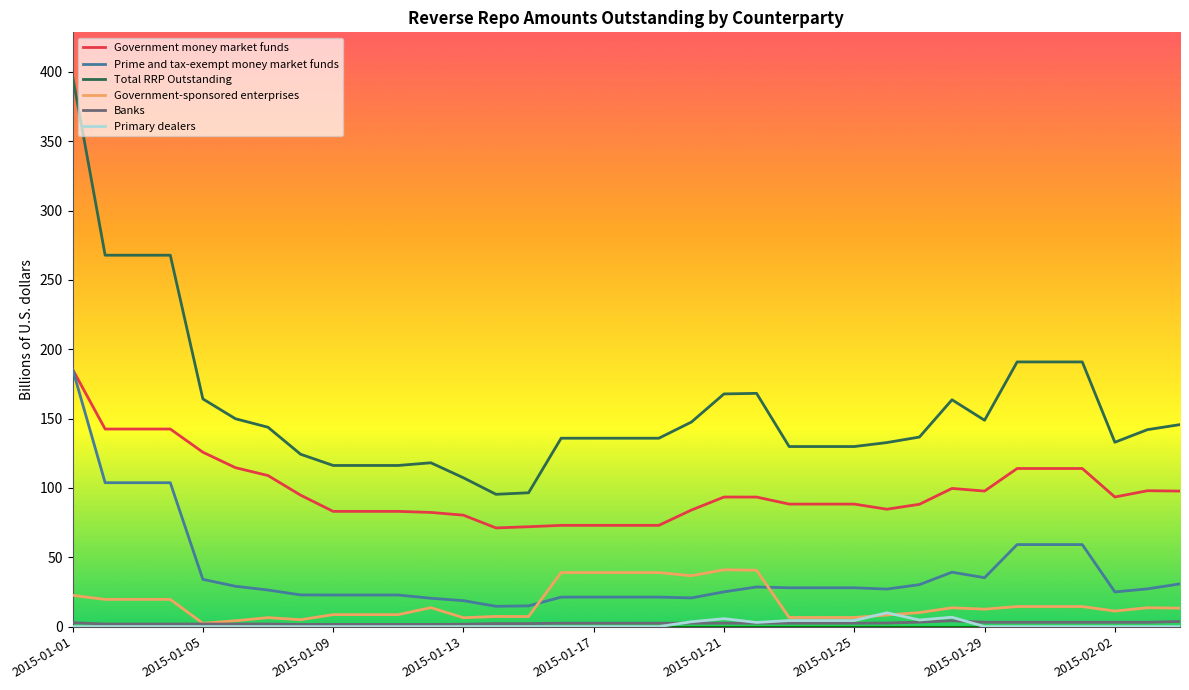

True or false: Prime and tax-exempt money market funds and Primary dealers cross at least once.

False